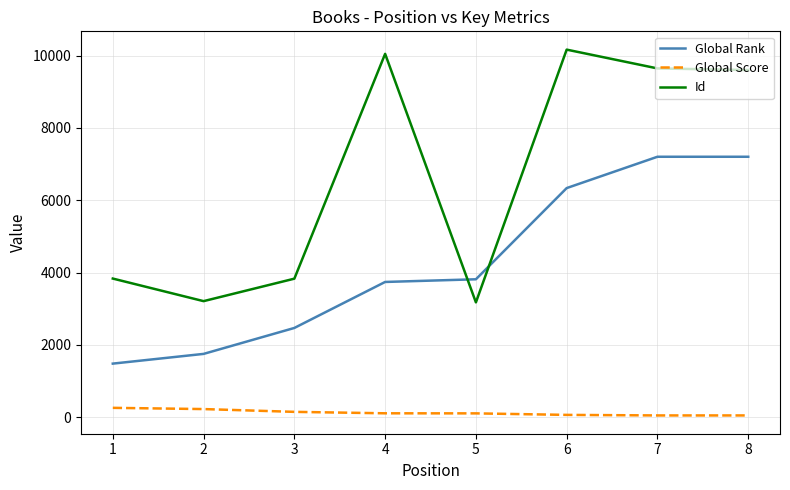

Rank the series at 3 from lowest to highest value.

Global Score, Global Rank, Id